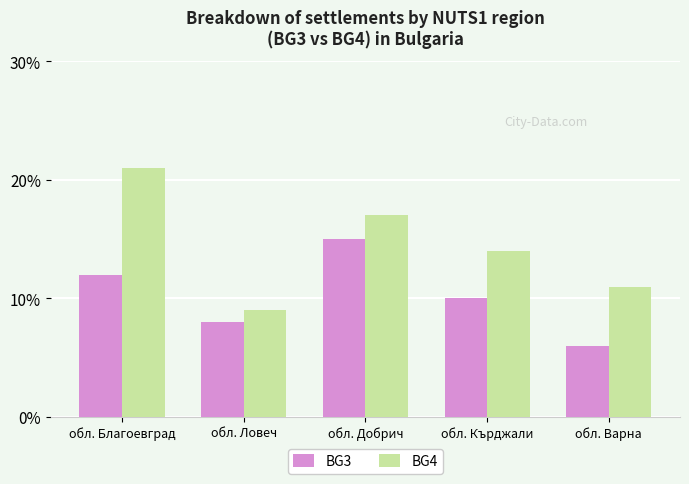

Rank the series at обл. Кърджали from highest to lowest value.

BG4, BG3